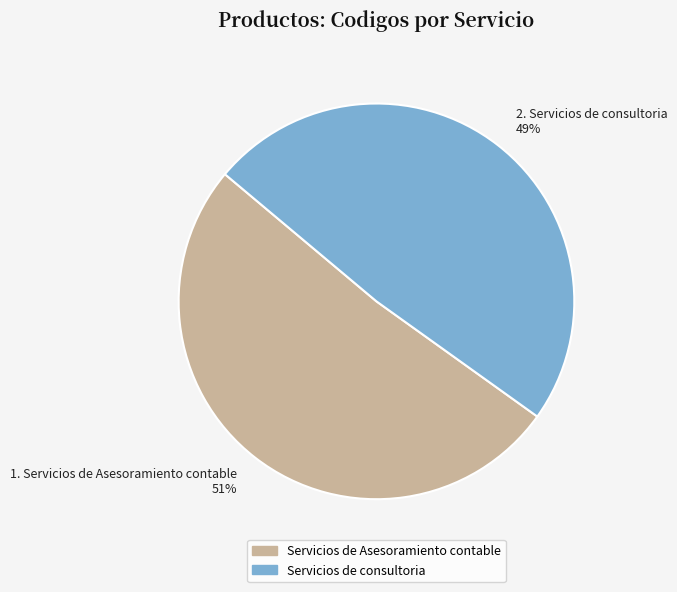

To the nearest percent, what portion does Servicios de Asesoramiento contable represent?

51%